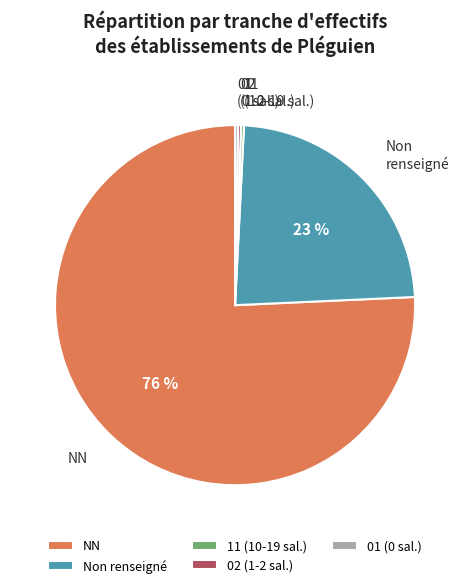

True or false: NN accounts for 66% of the total.

False